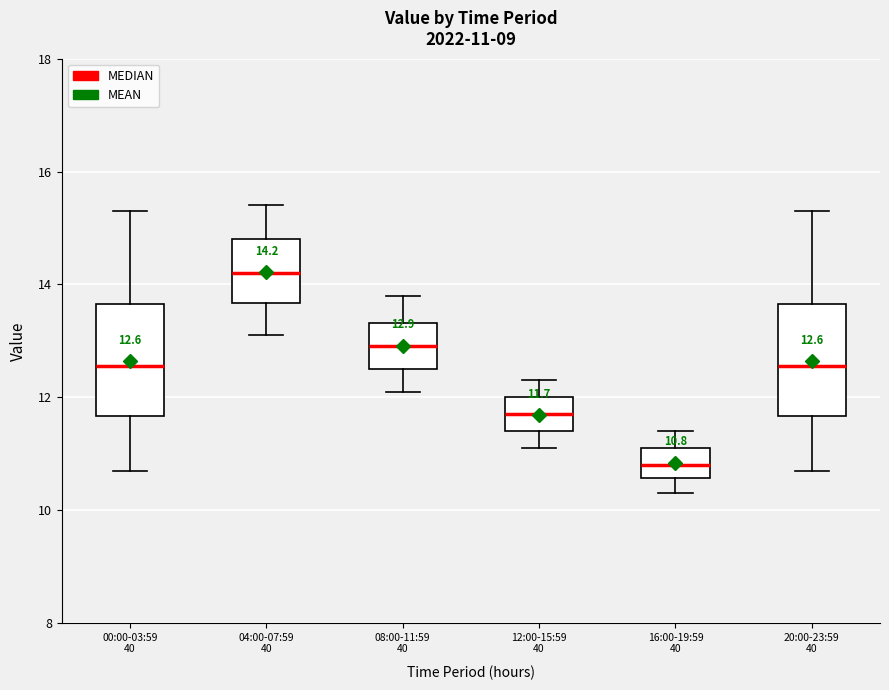

Which box has the lowest median line?

16:00-19:59 40